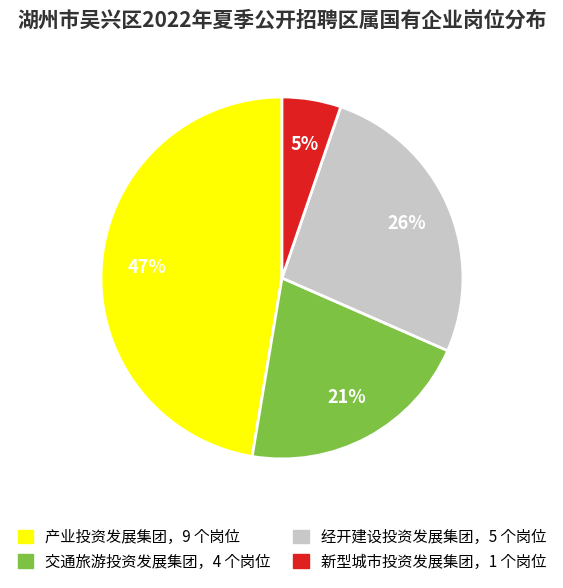

Does any single category account for the majority?

No